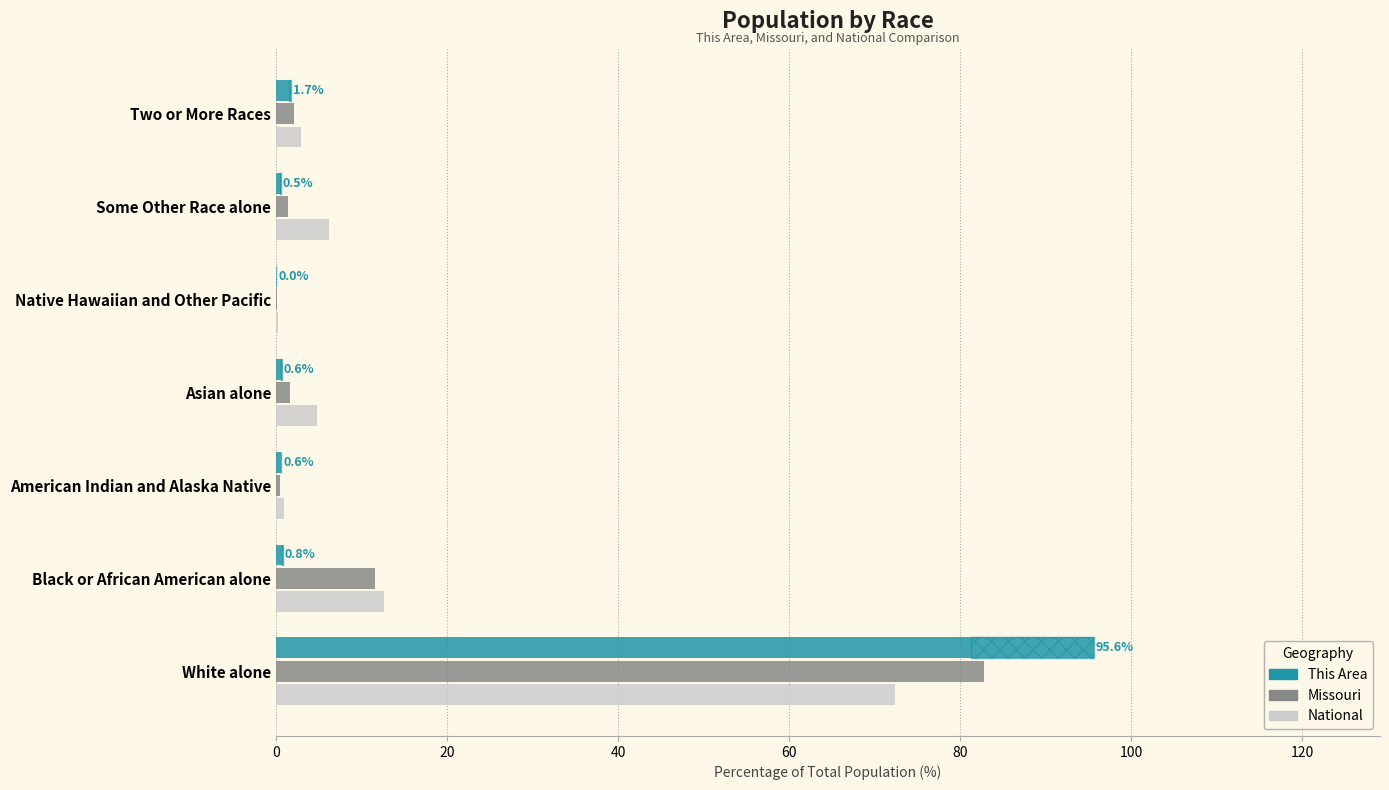

Count the number of categories in the chart.

7